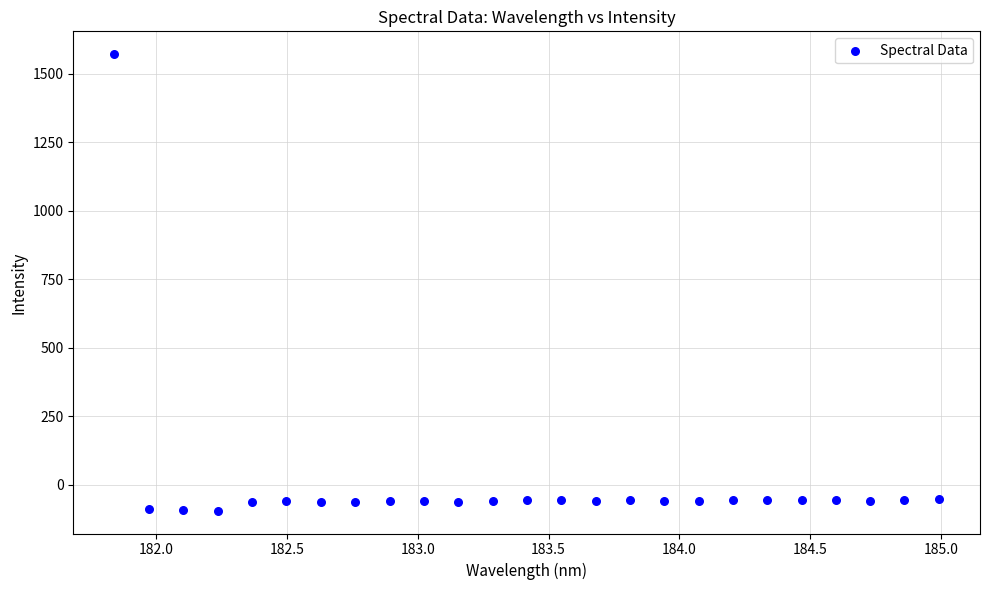

What is the range of X values (max minus min)?

3.1